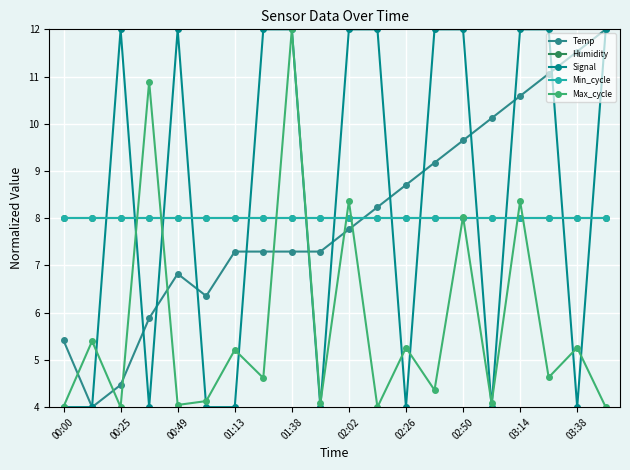

True or false: Temp has more than 0 interior local peaks.

True